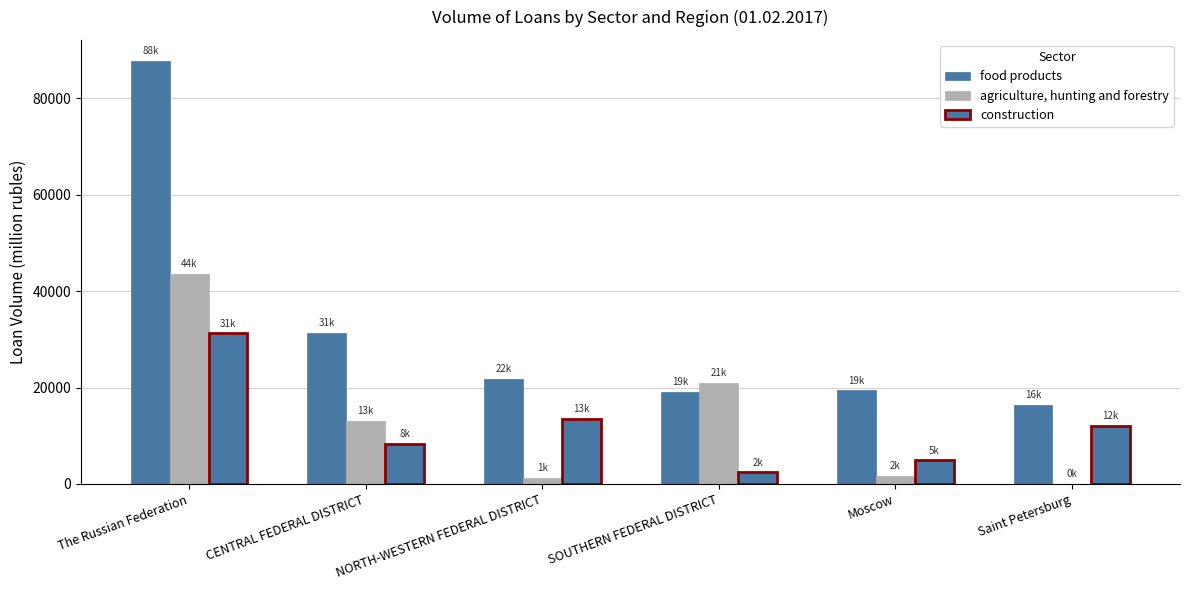

Is the value of food products at Moscow greater than the value of agriculture, hunting and forestry at Moscow?

Yes